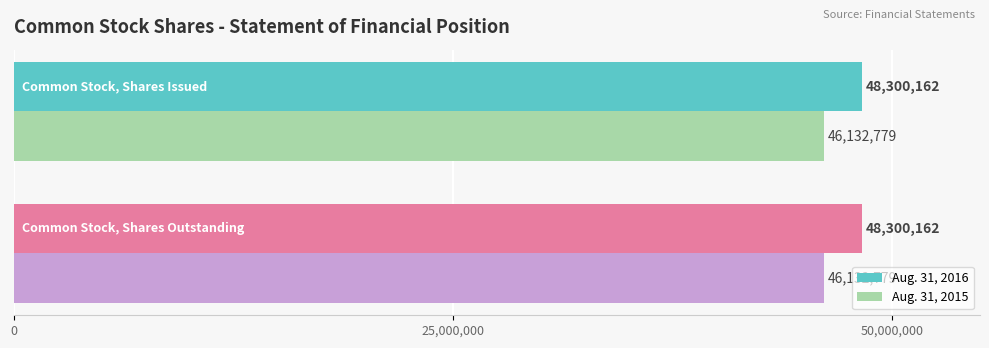

What is the minimum value shown in the chart?

46132779